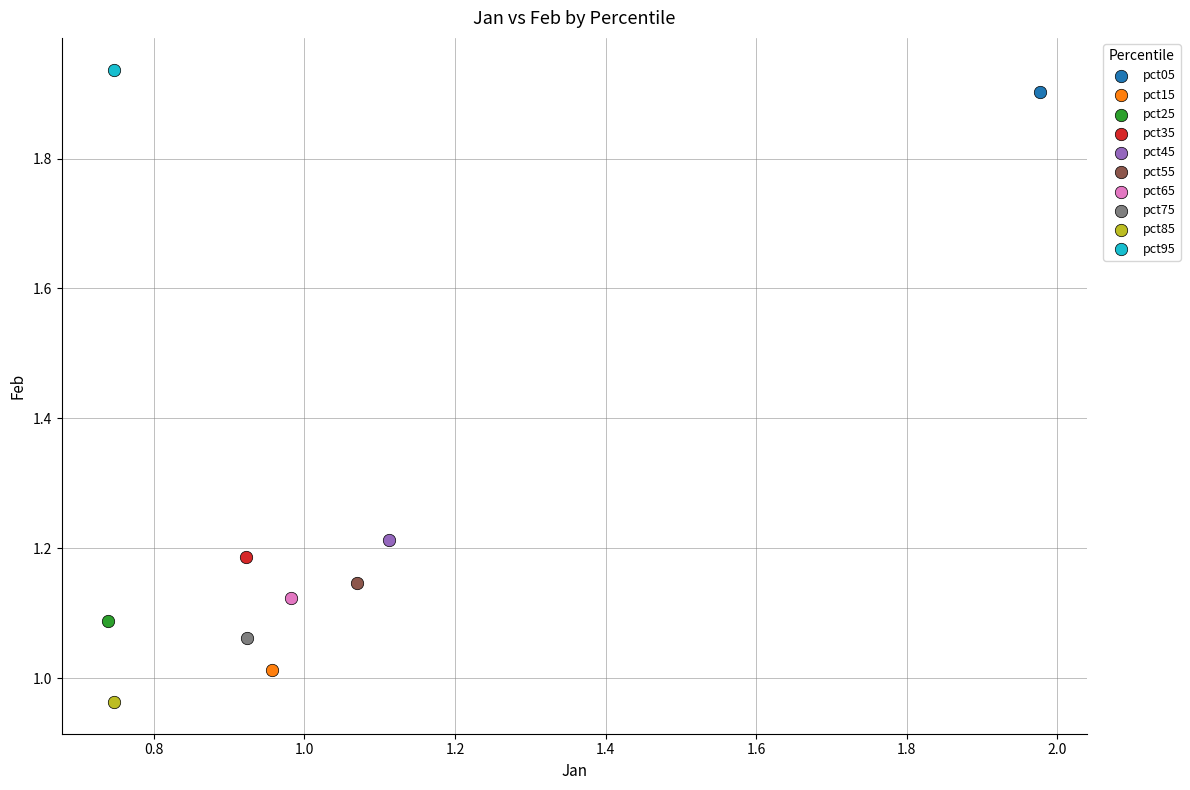

What are all the series names shown in the legend?

pct05, pct15, pct25, pct35, pct45, pct55, pct65, pct75, pct85, pct95